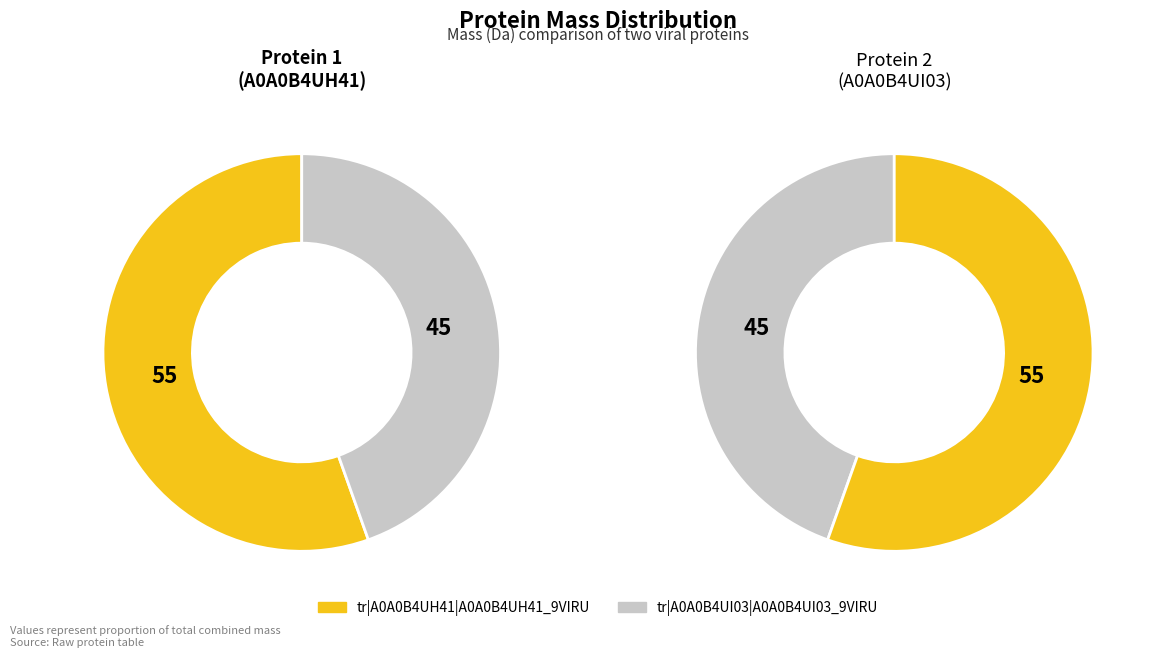

Count the number of slices in the pie.

2